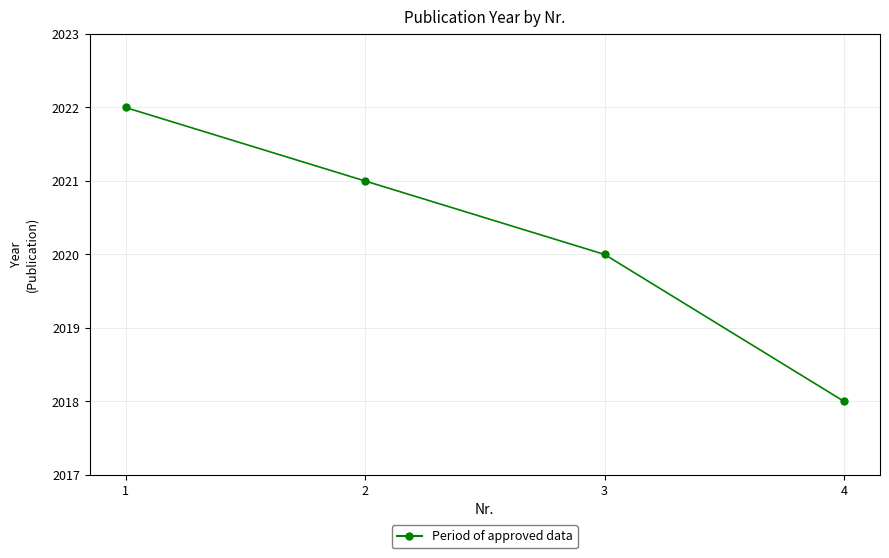

What is the difference between the maximum and second lowest values?

2